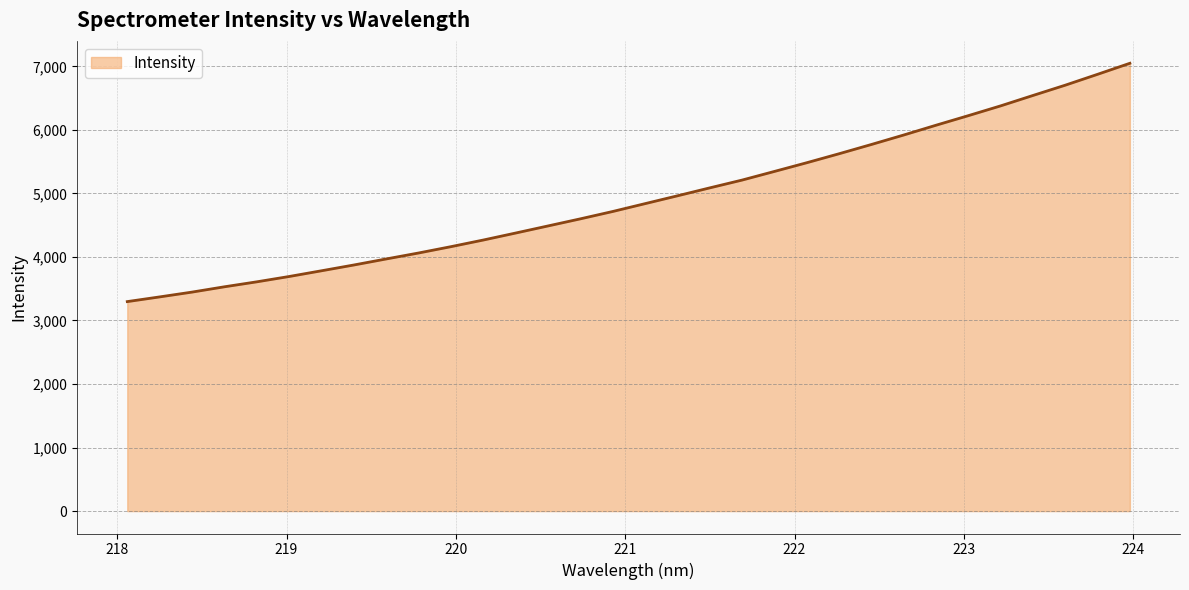

What is the greatest value displayed?

7048.1